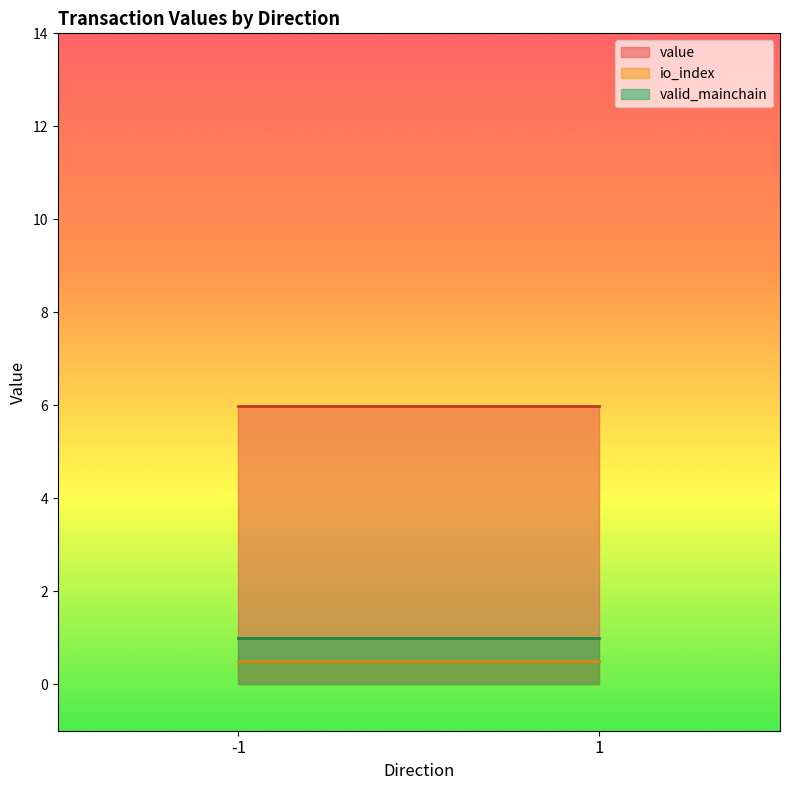

Reading left to right, transcribe all the data shown in this chart.

io_index: -1=0.5	1=0.5
value: -1=6.0	1=6.0
valid_mainchain: -1=1.0	1=1.0